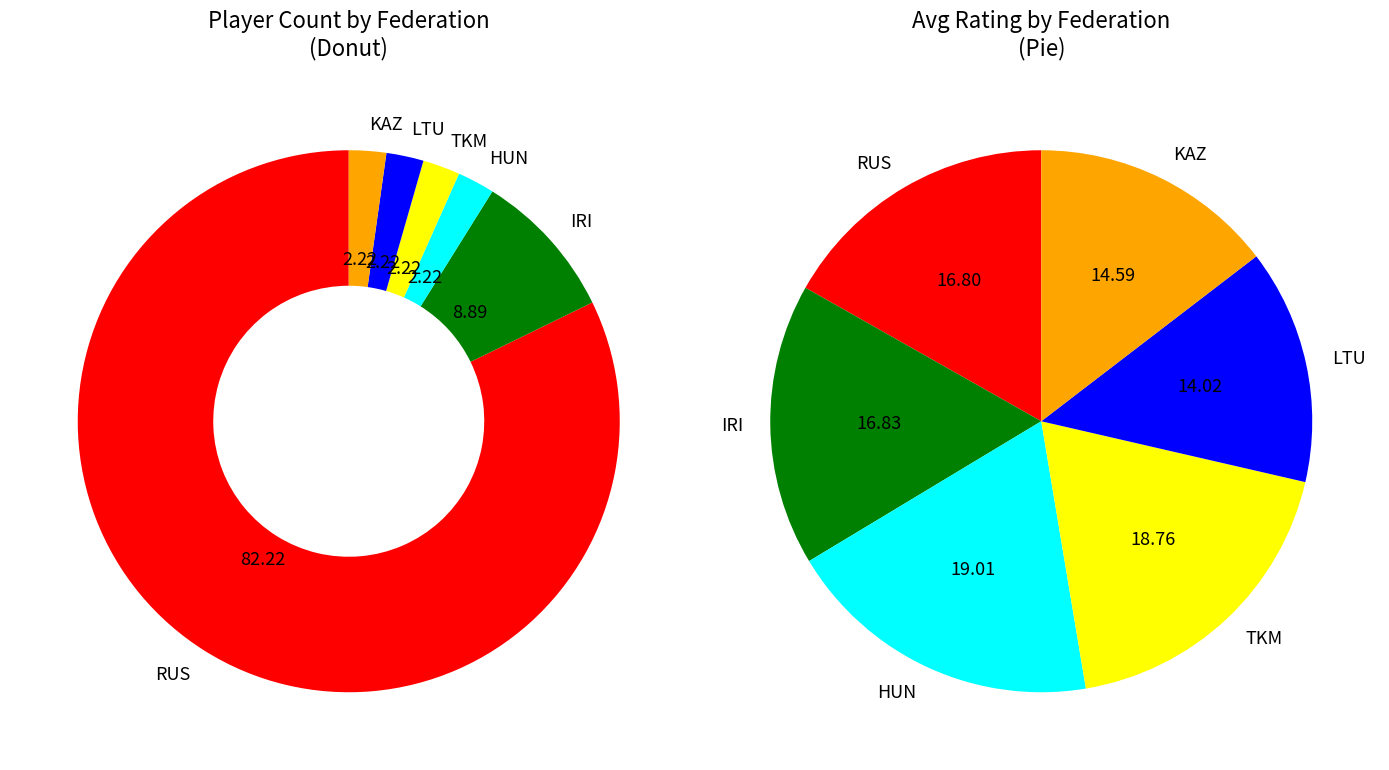

Count the number of slices in the pie.

6